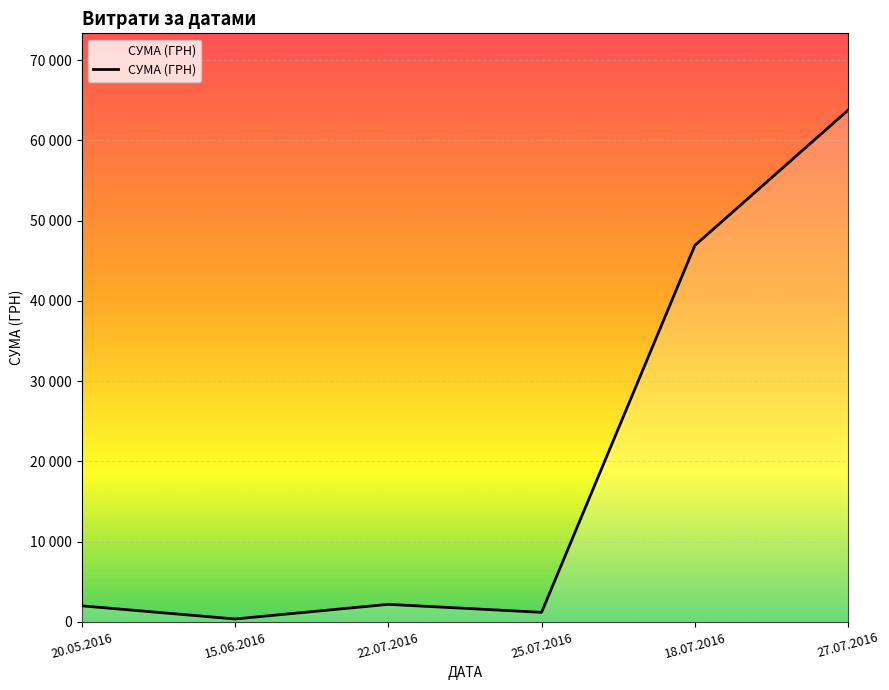

At which category does the chart reach its minimum across all series?

15.06.2016